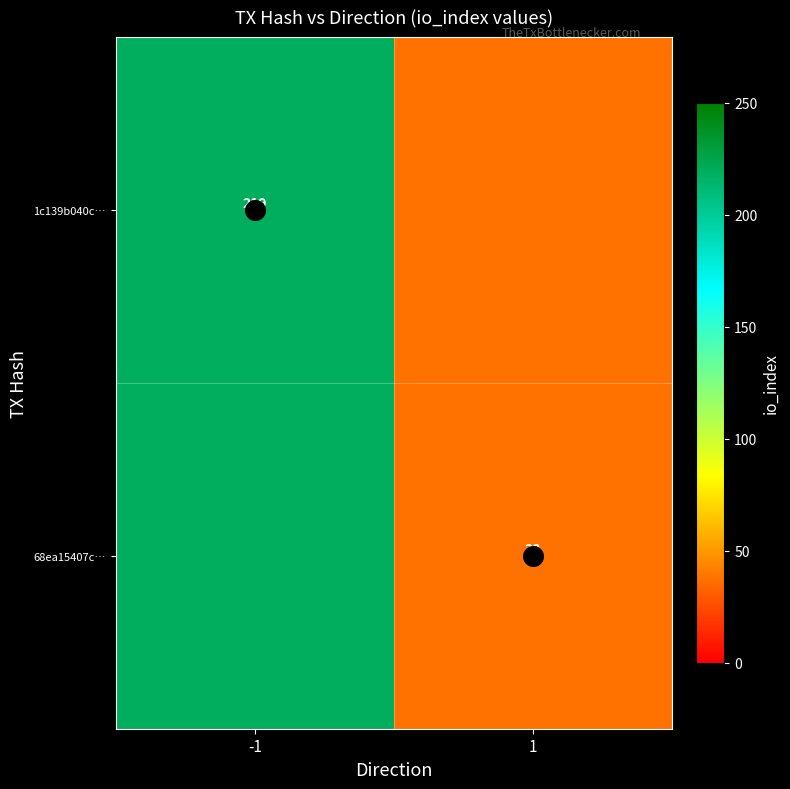

Which series has the largest total across all categories?

1c139b040c…